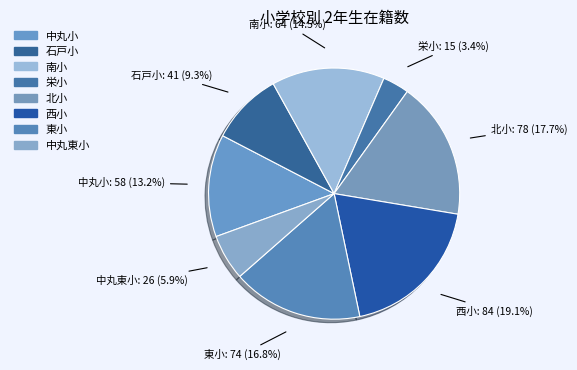

To the nearest percent, what is the average slice percentage?

12%